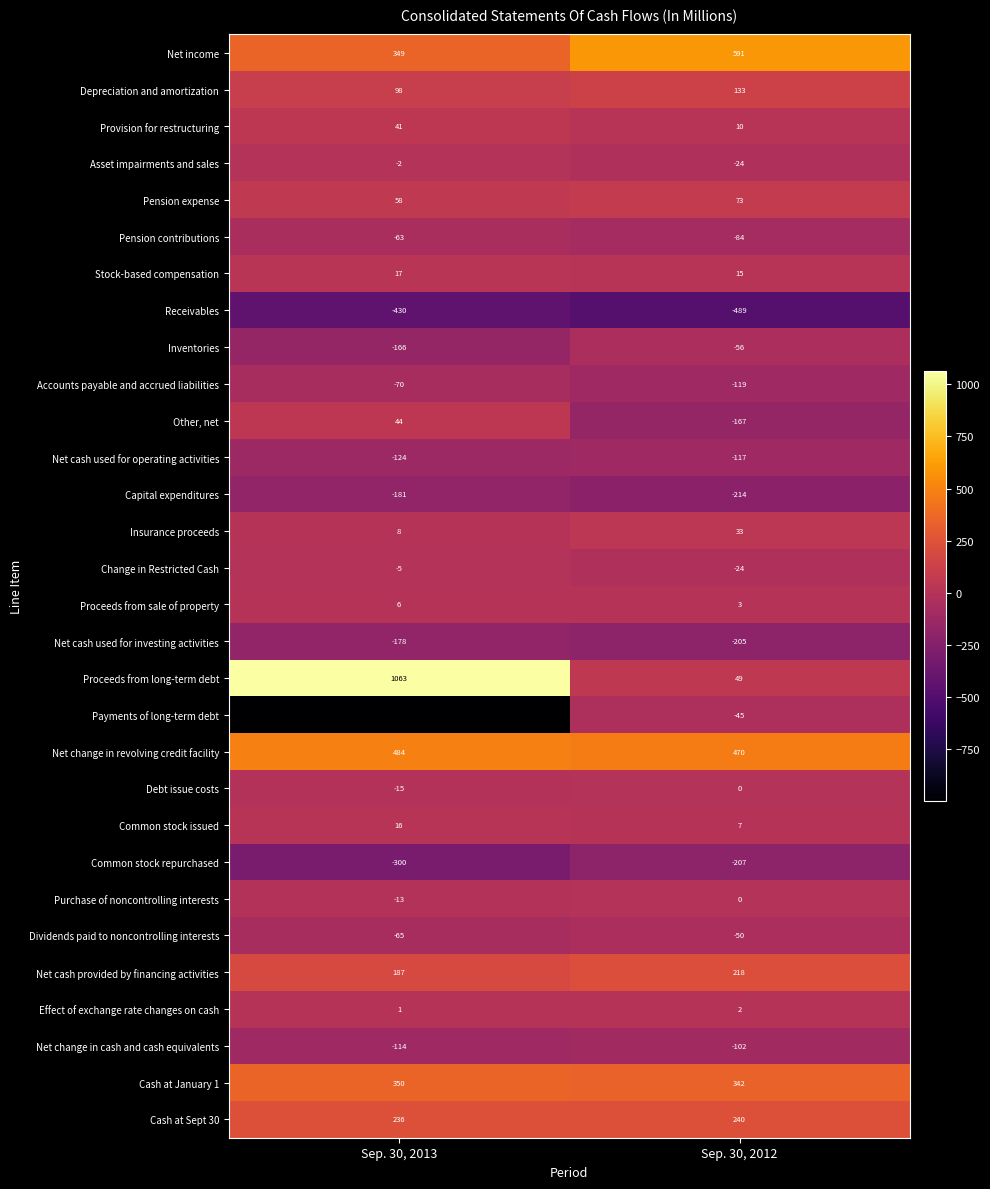

Which series has the largest range (max minus min)?

Proceeds from long-term debt